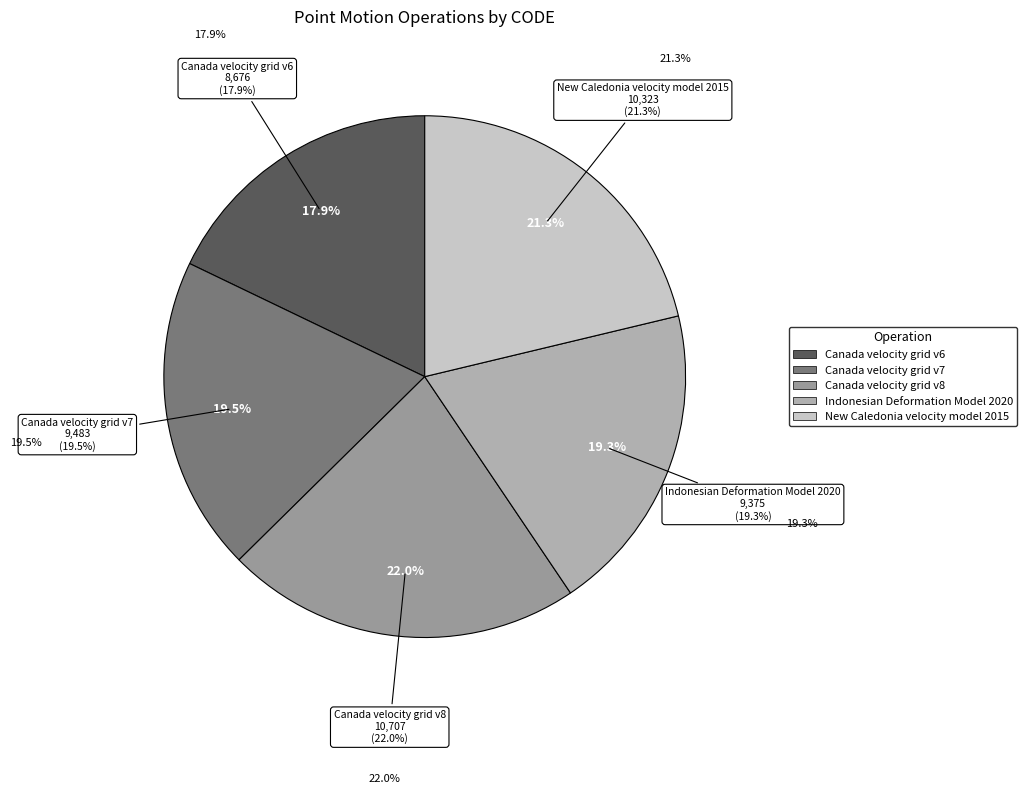

How many segments does this pie chart have?

5